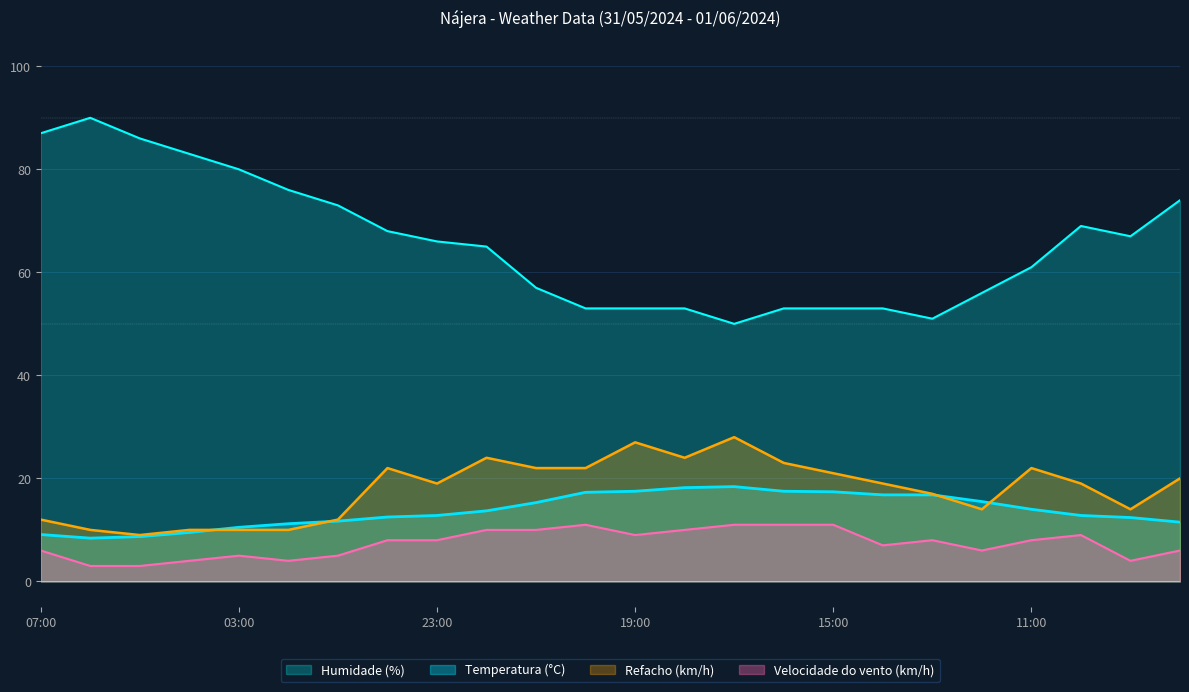

What is the label of the 18th point from the right?

01:00